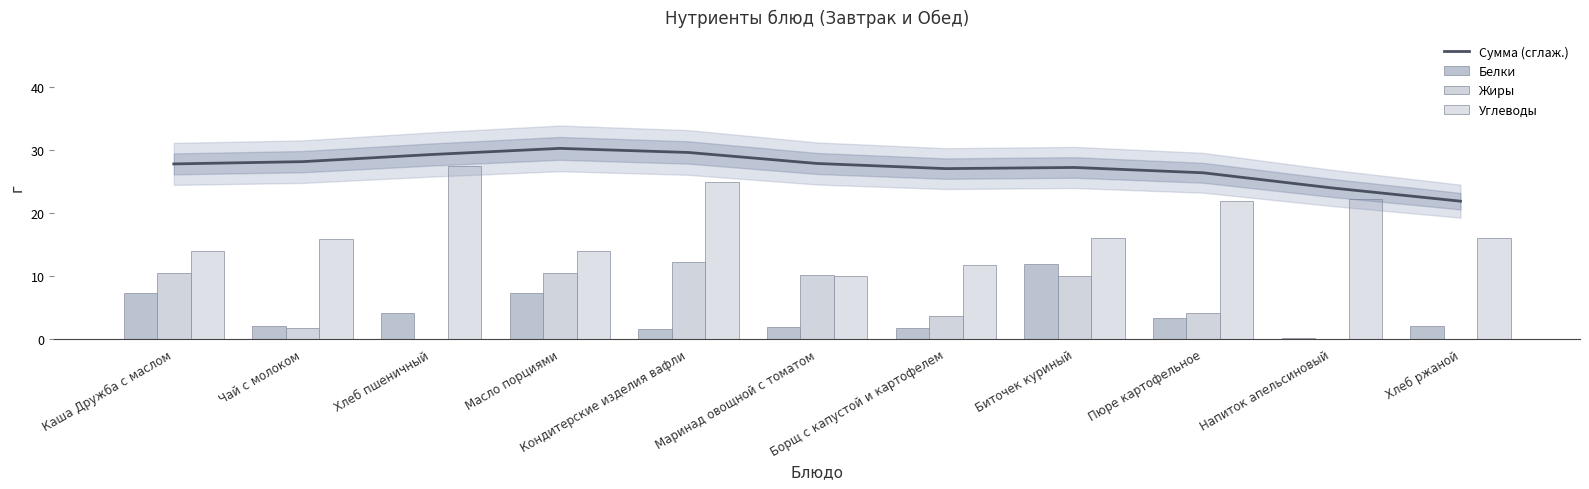

What is the highest value of the Сумма (сглаж.) series?

30.3